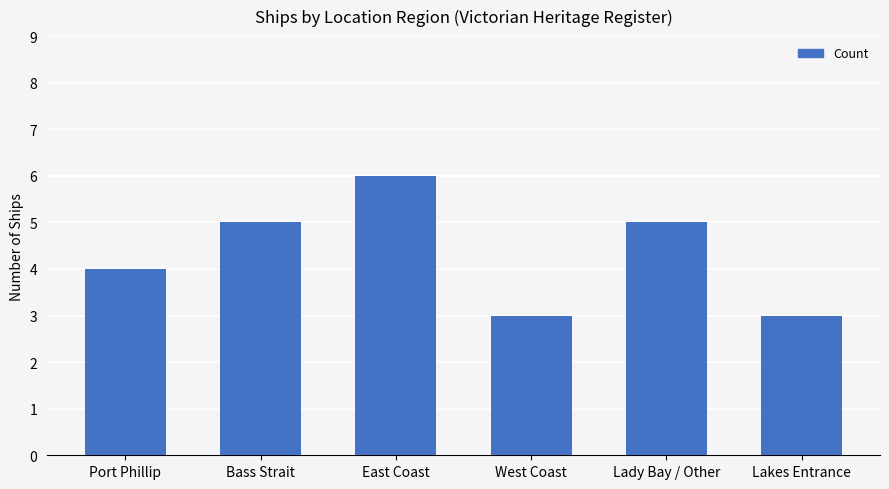

What is the sum of all values?

26